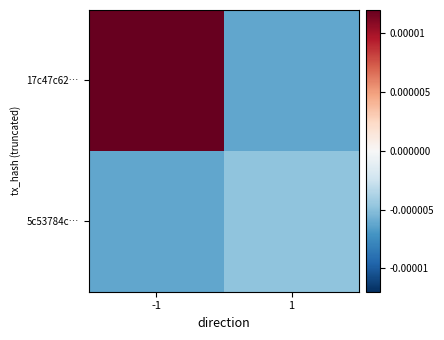

List the series in order of their overall mean, lowest first.

5c53784c…, 17c47c62…